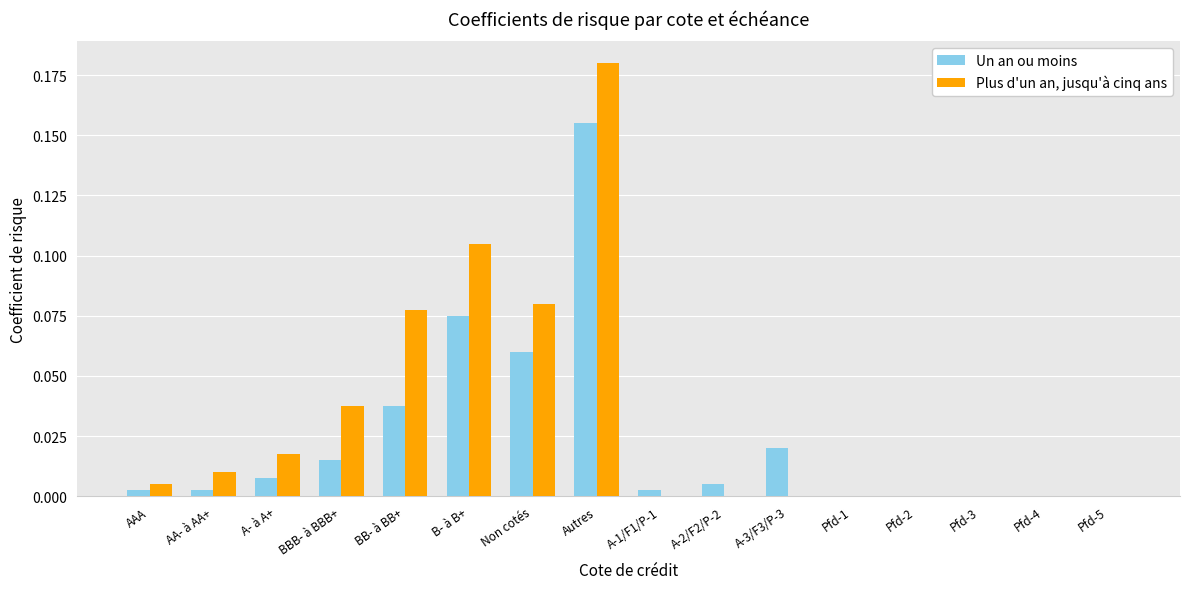

What are all the series names shown in the legend?

Un an ou moins, Plus d'un an, jusqu'à cinq ans